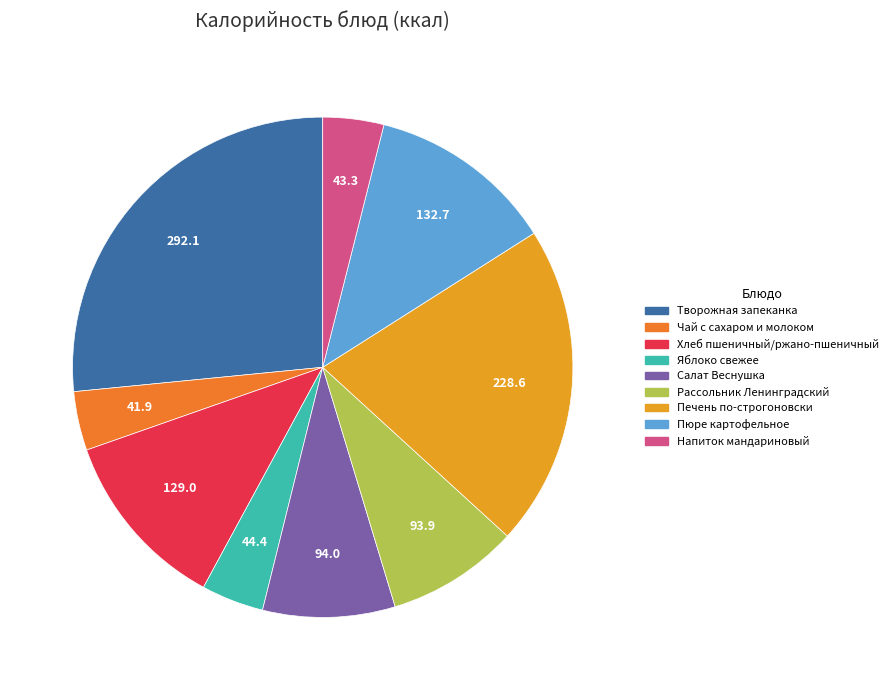

Which has a higher value, Напиток мандариновый or Творожная запеканка?

Творожная запеканка